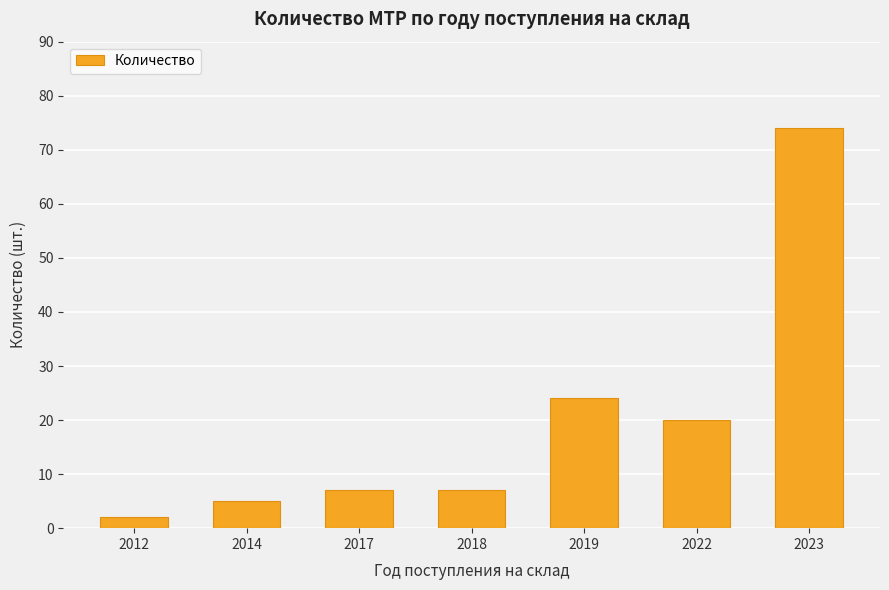

What is the change in value from 2017 to 2019?

+17